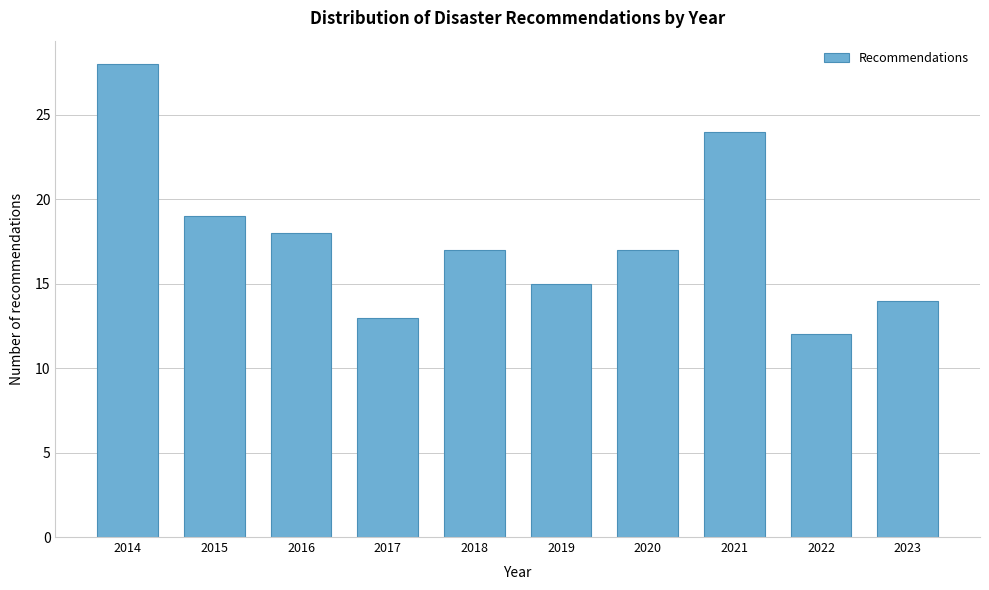

Reading right to left, list all the values displayed in this chart.

2023=14	2022=12	2021=24	2020=17	2019=15	2018=17	2017=13	2016=18	2015=19	2014=28